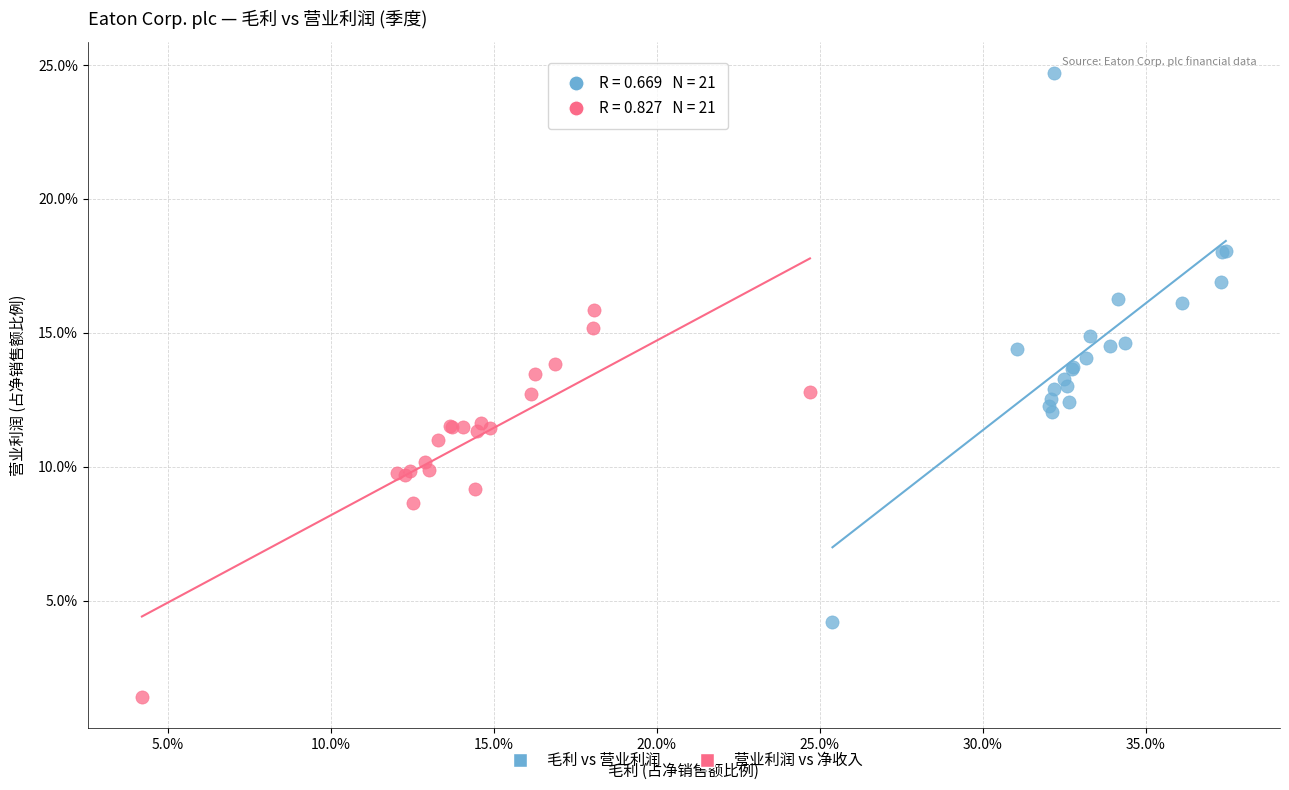

What are all the series names shown in the legend?

毛利 vs 营业利润, 营业利润 vs 净收入